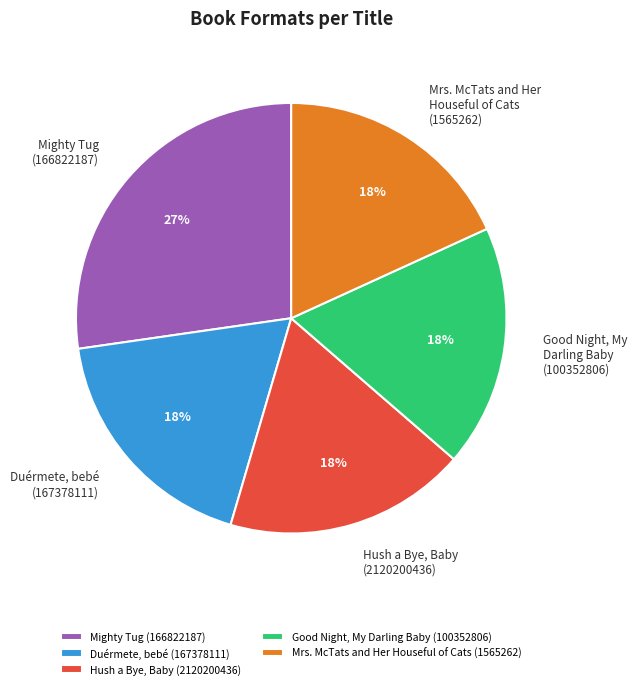

Do Duérmete, bebé (167378111) and Mighty Tug (166822187) together represent more than half of the pie?

No